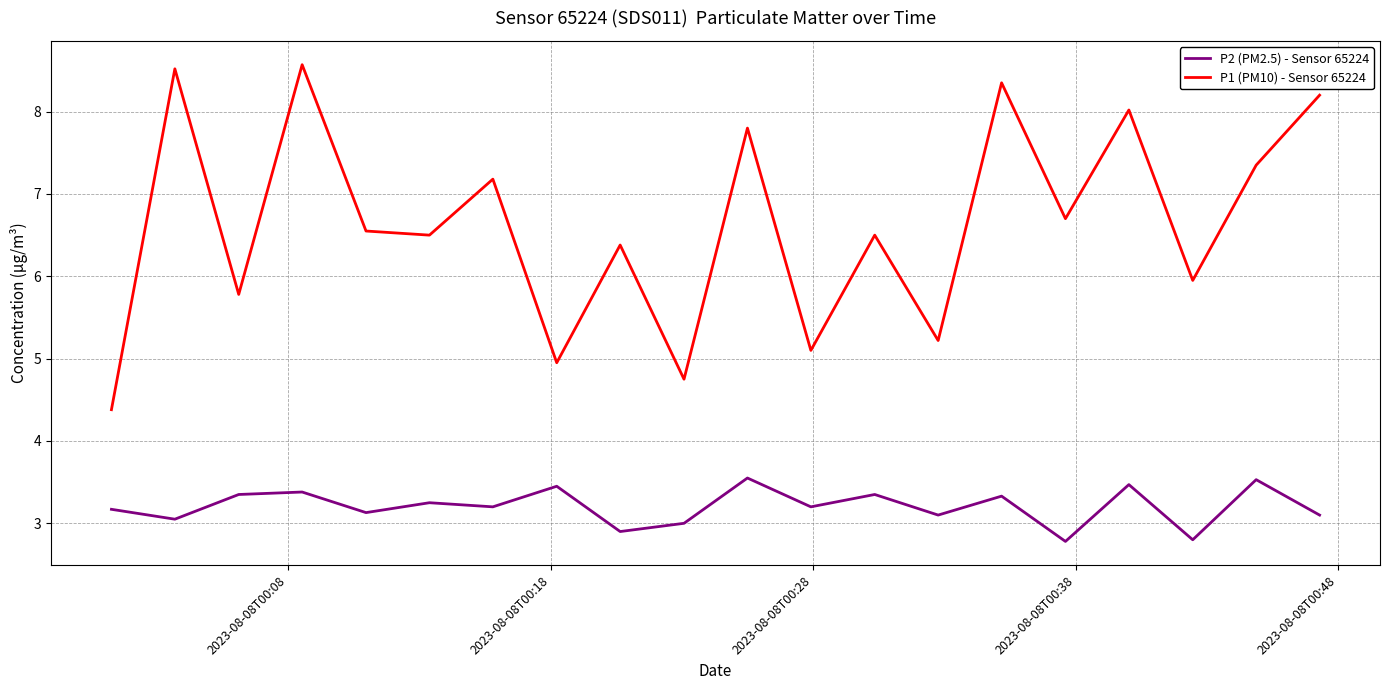

Rank the series by their maximum value, from lowest to highest.

P2 (PM2.5) - Sensor 65224, P1 (PM10) - Sensor 65224